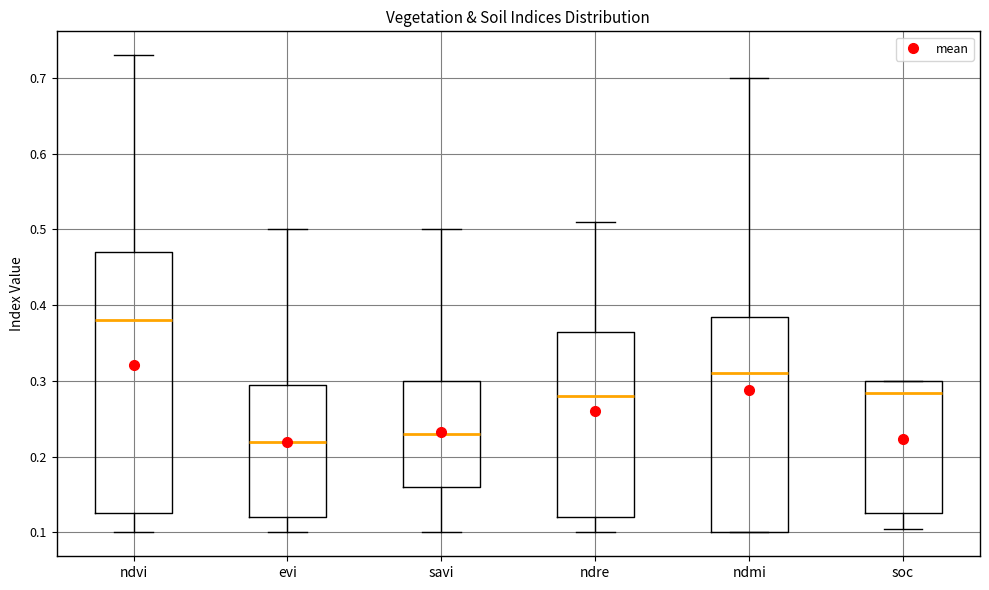

Where does the upper whisker of the box for ndmi end on the y-axis? The values are not printed on the chart, so give them approximately, as read against the axis.

0.70